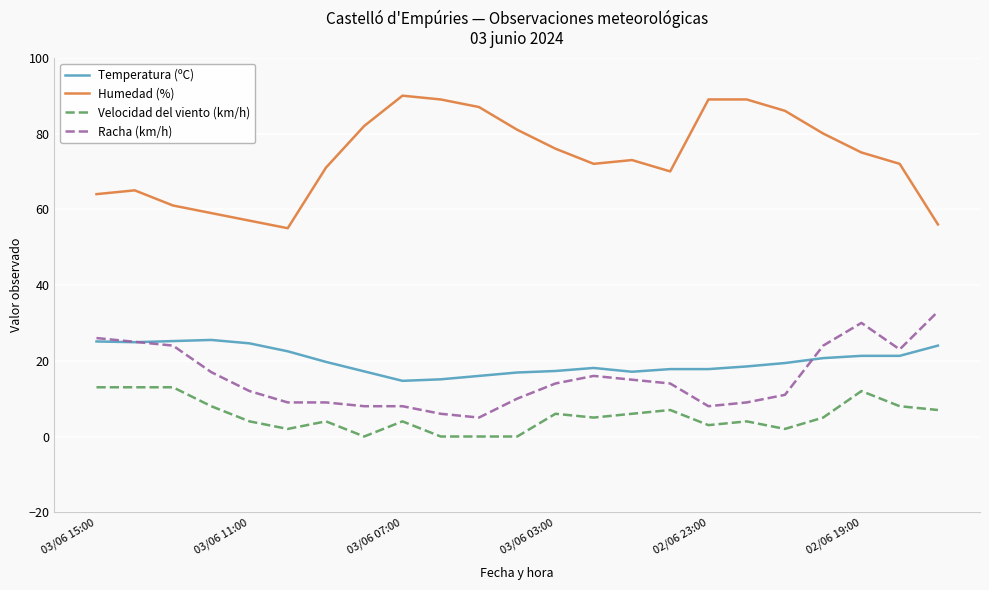

True or false: Velocidad del viento (km/h) and Racha (km/h) cross at least once.

False